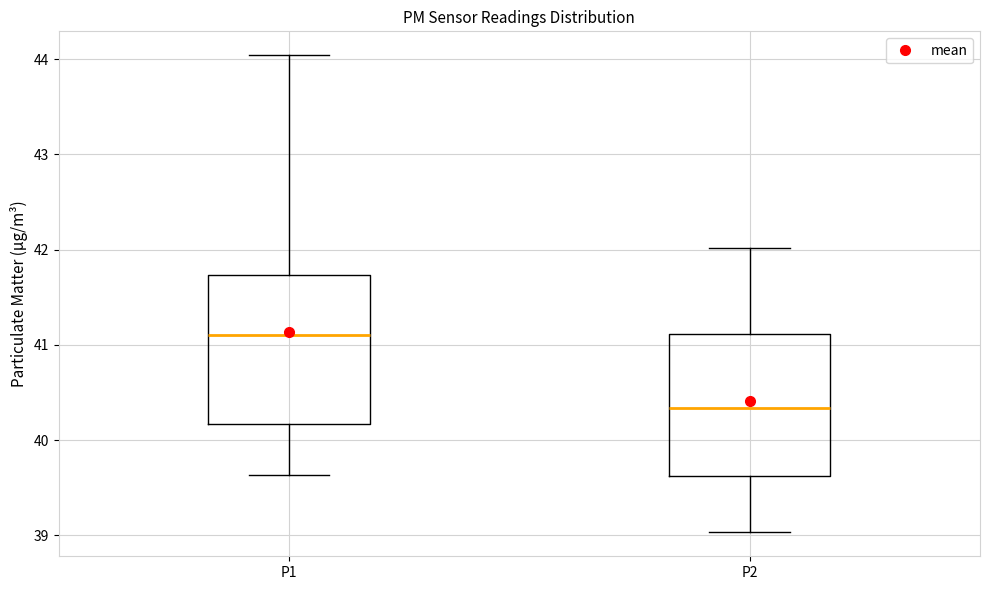

Reading left to right, transcribe this box plot: for each box, give where its median line is, the range the box spans, and where its two whiskers end, as read against the y-axis. The values are not printed on the chart, so give them approximately, as read against the axis.

P1: median 41.1, box 40.2 to 41.7, whiskers 39.6 to 44.0
P2: median 40.3, box 39.6 to 41.1, whiskers 39.0 to 42.0